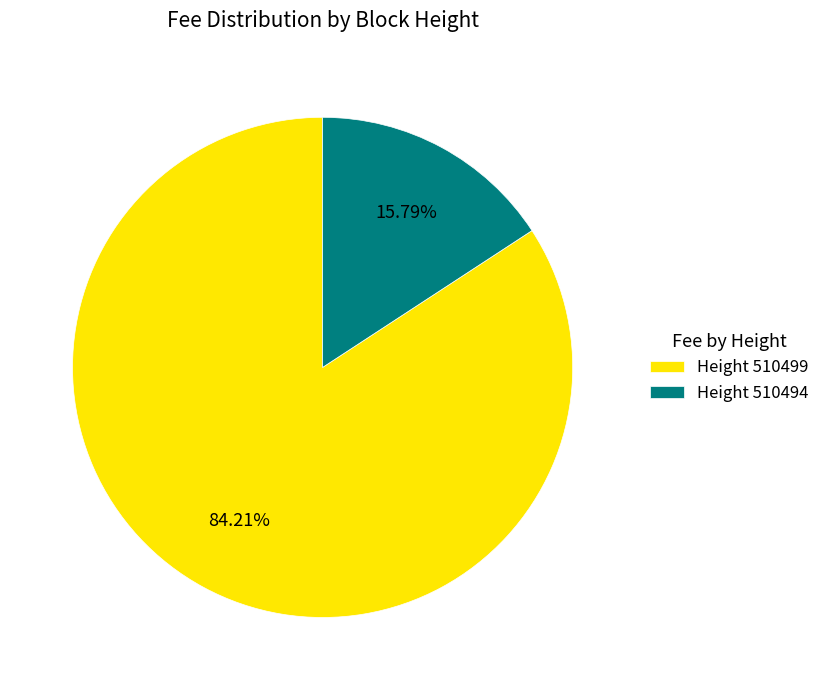

Combined, do Height 510499 and Height 510494 account for over 50%?

Yes